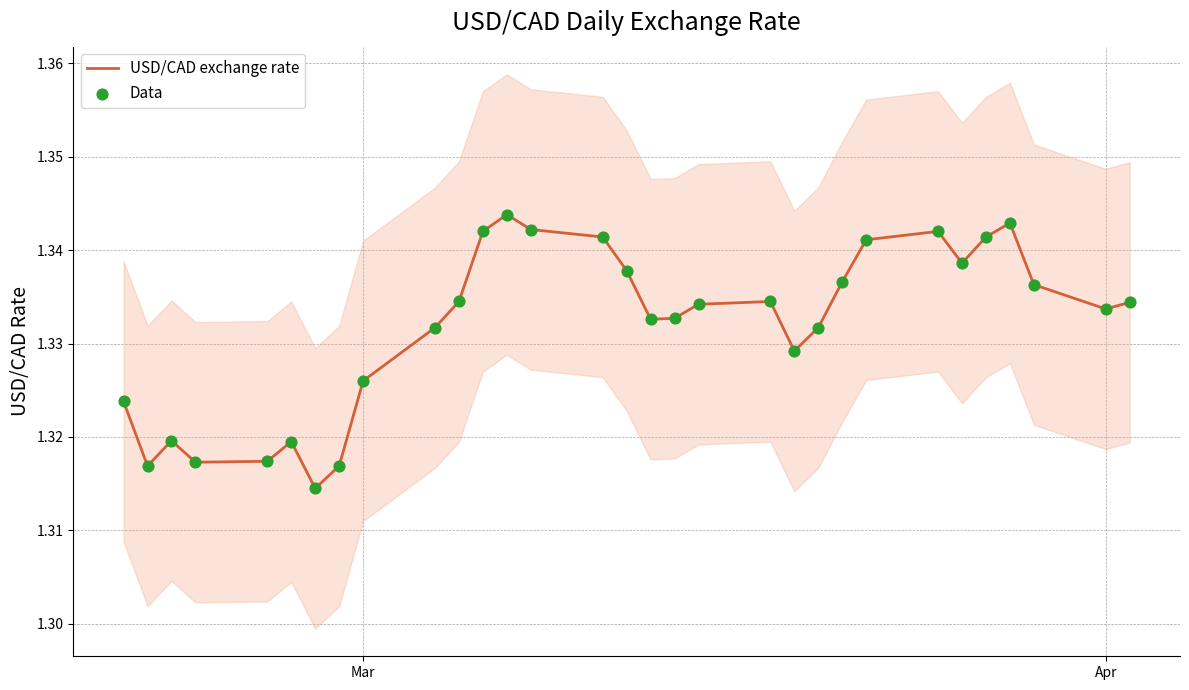

What are all the series names shown in the legend?

USD/CAD exchange rate, Data